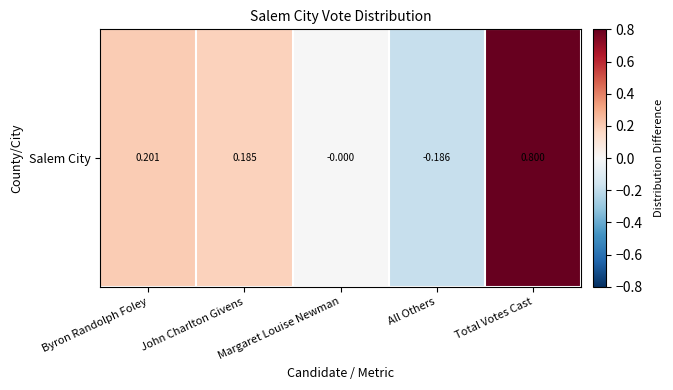

Rank the categories by value from lowest to highest.

All Others, Margaret Louise Newman, John Charlton Givens, Byron Randolph Foley, Total Votes Cast